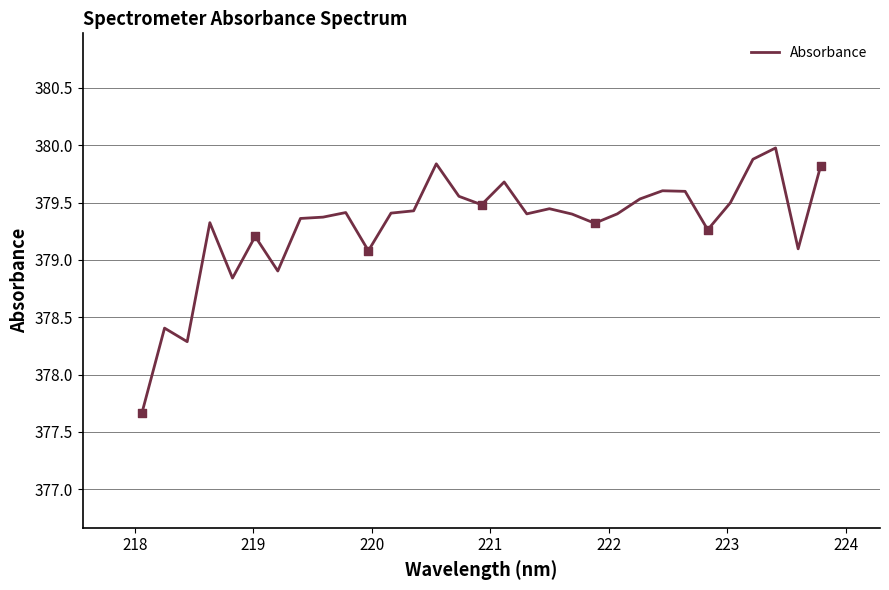

What is the minimum value shown in the chart?

377.7